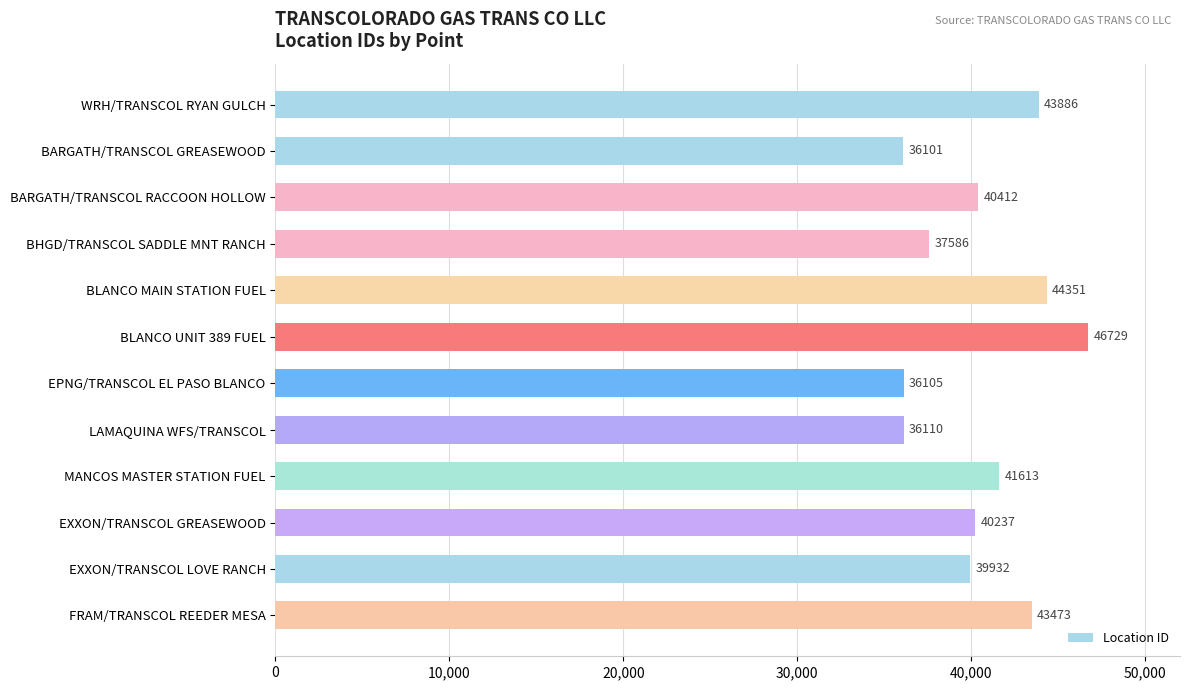

What is the change in value from WRH/TRANSCOL RYAN GULCH to EXXON/TRANSCOL GREASEWOOD?

-3649